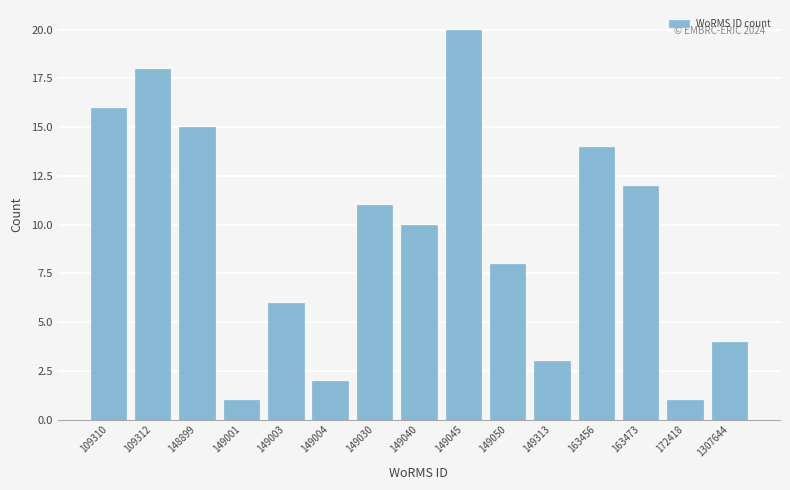

Reading left to right, what are all the values shown in this chart?

109310=16	109312=18	148899=15	149001=1	149003=6	149004=2	149030=11	149040=10	149045=20	149050=8	149313=3	163456=14	163473=12	172418=1	1307644=4